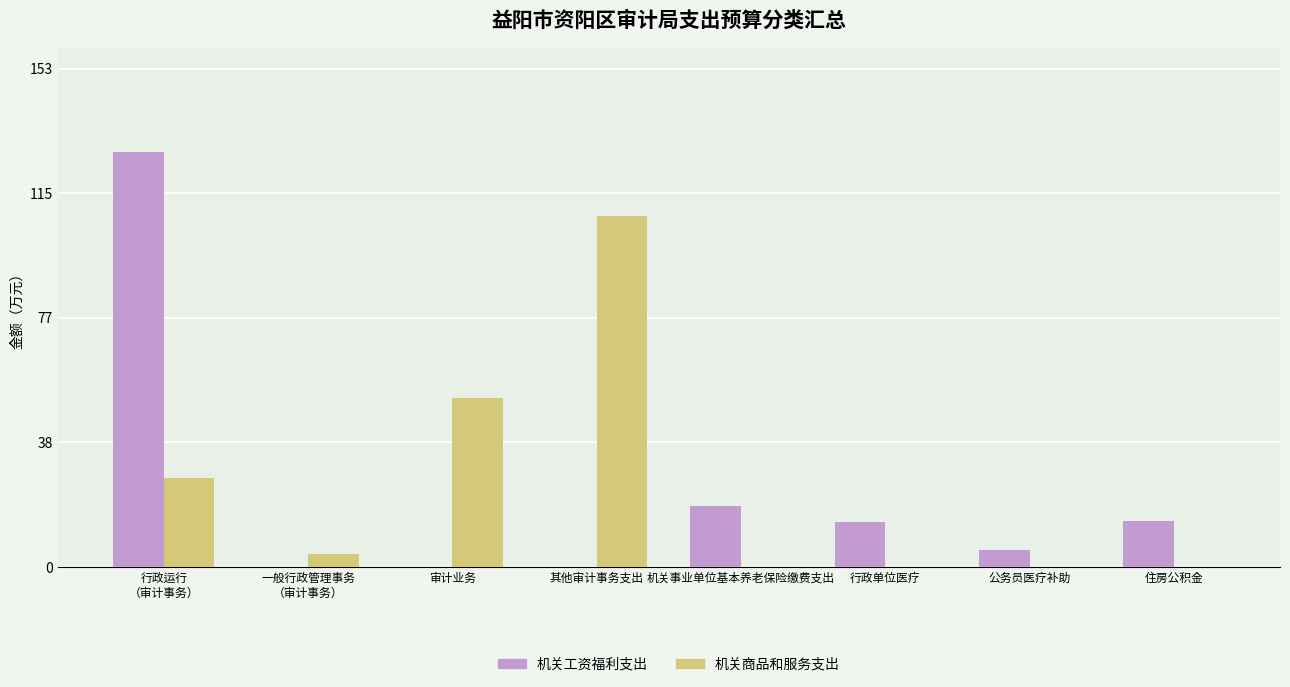

True or false: 机关工资福利支出 has a value of 0.0 at 其他审计事务支出.

True